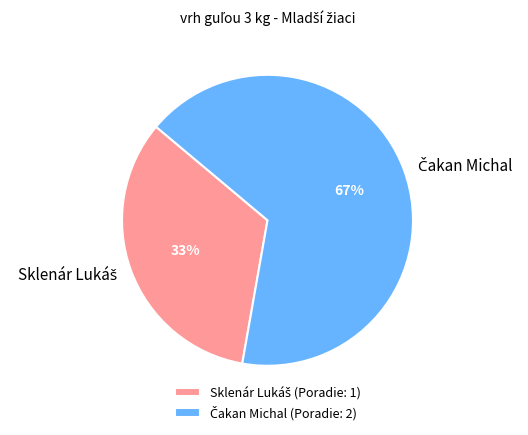

To the nearest percent, what is the average slice percentage?

50%